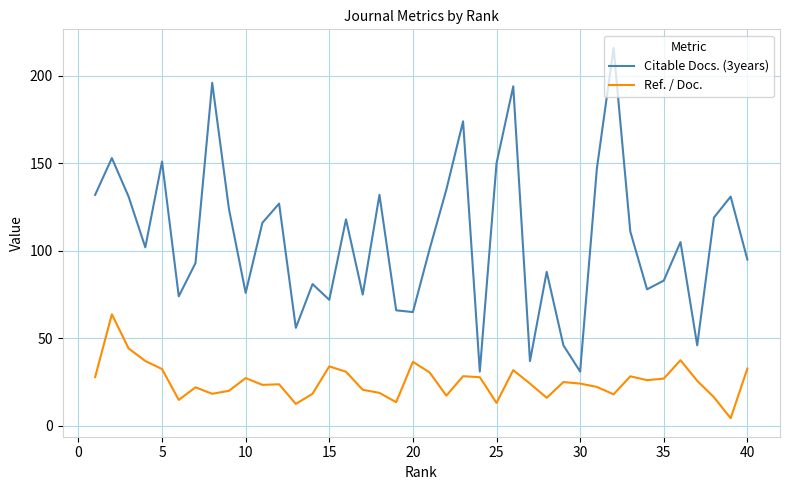

What is the difference between the maximum and minimum values in the Citable Docs. (3years) series?

185.0